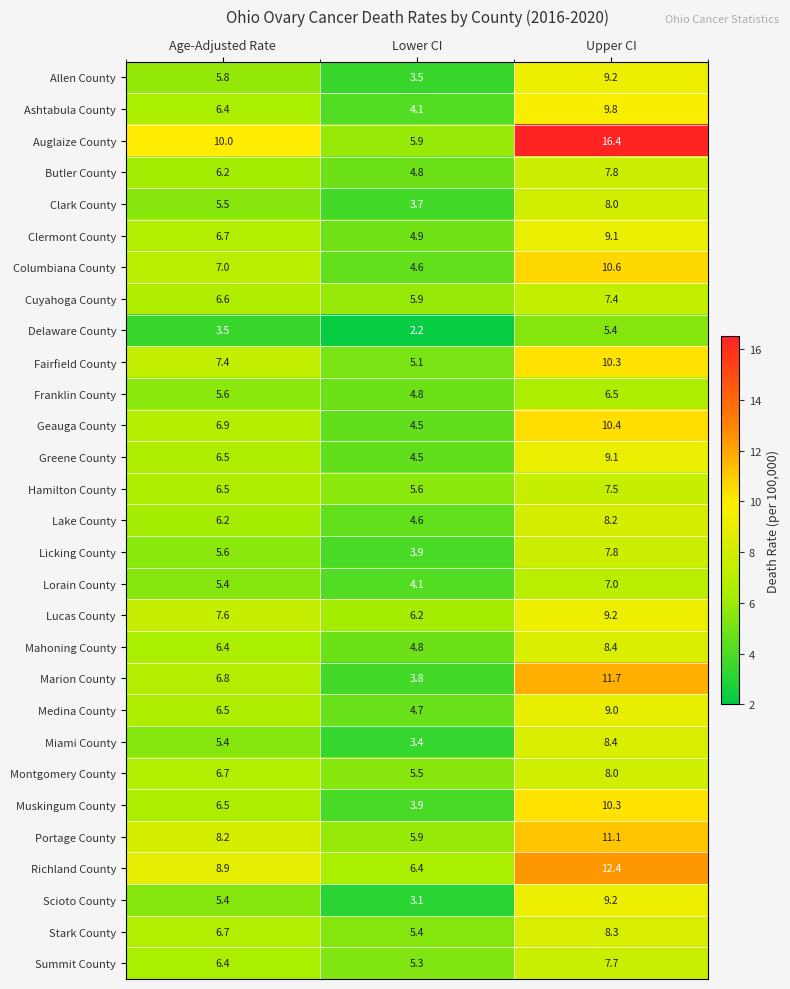

List the labels in order of Clermont County value, smallest first.

Lower CI, Age-Adjusted Rate, Upper CI